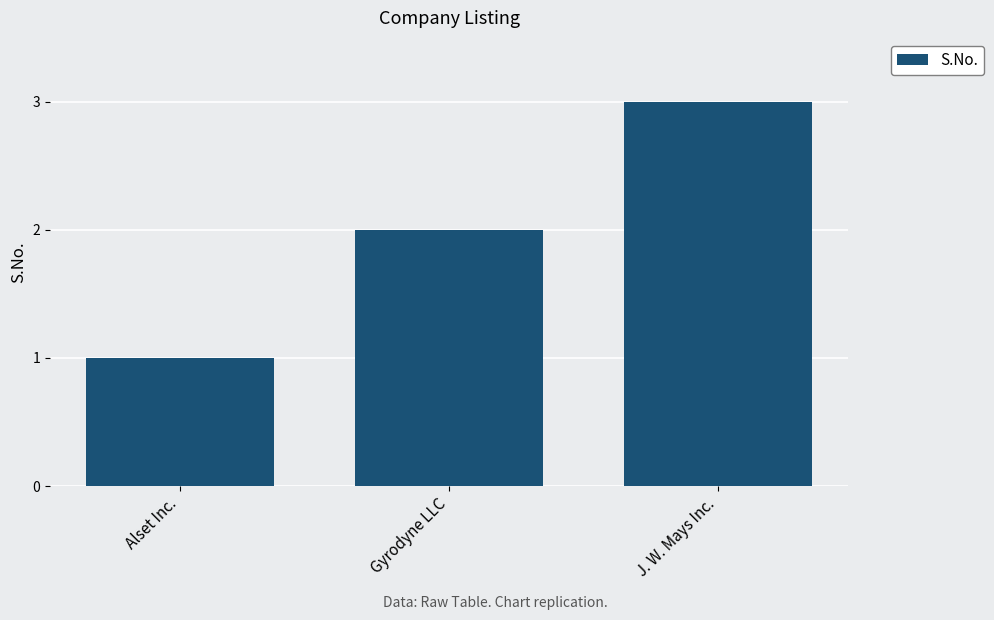

Between Alset Inc. and J. W. Mays Inc., which is larger?

J. W. Mays Inc.